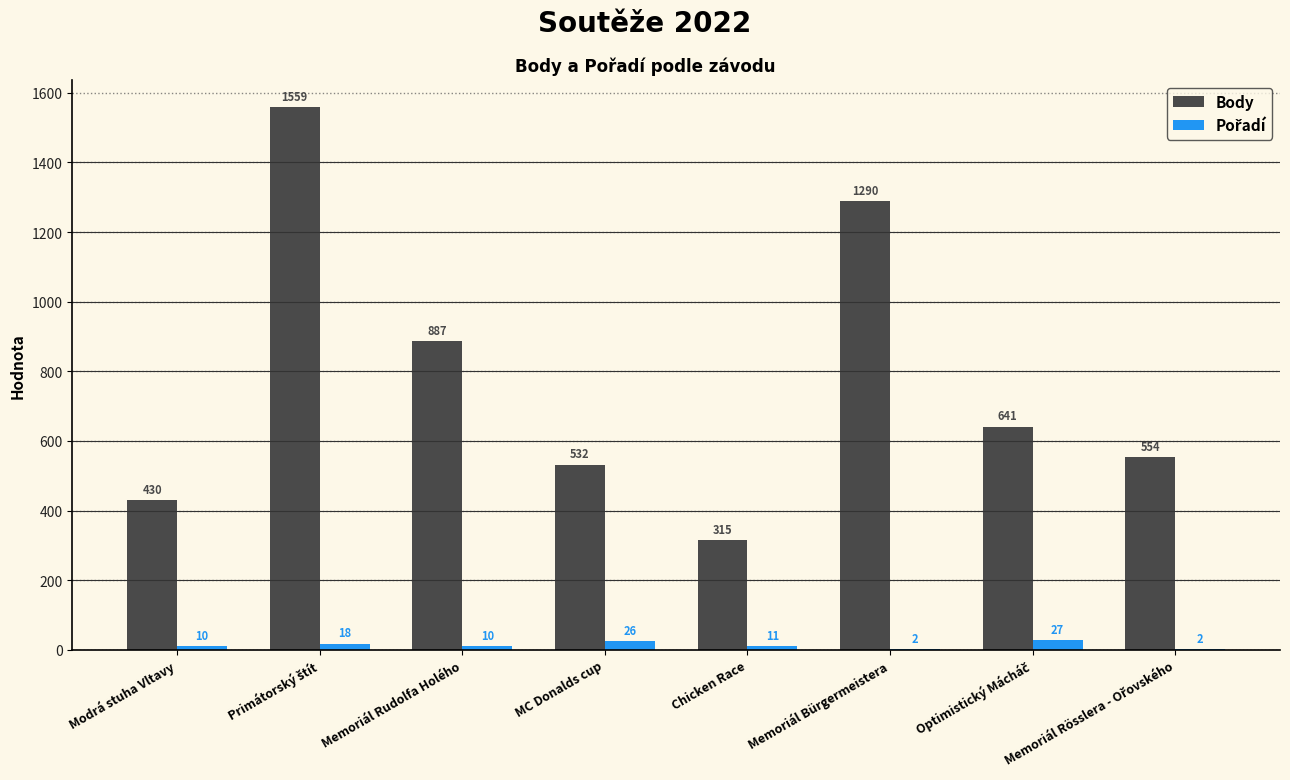

At which label is Body closest to 937?

Memoriál Rudolfa Holého